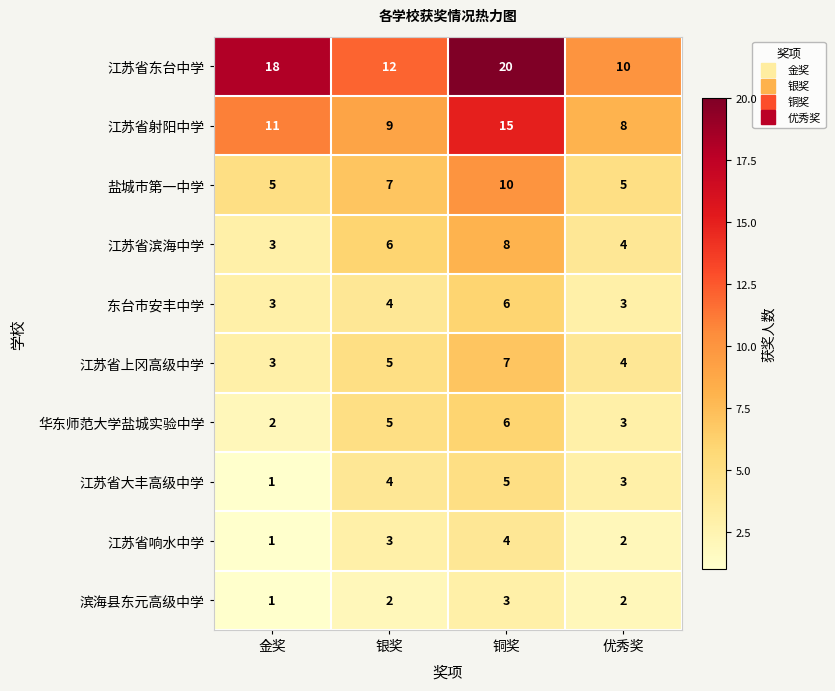

What is the difference between the 江苏省大丰高级中学 values at 铜奖 and 金奖?

4